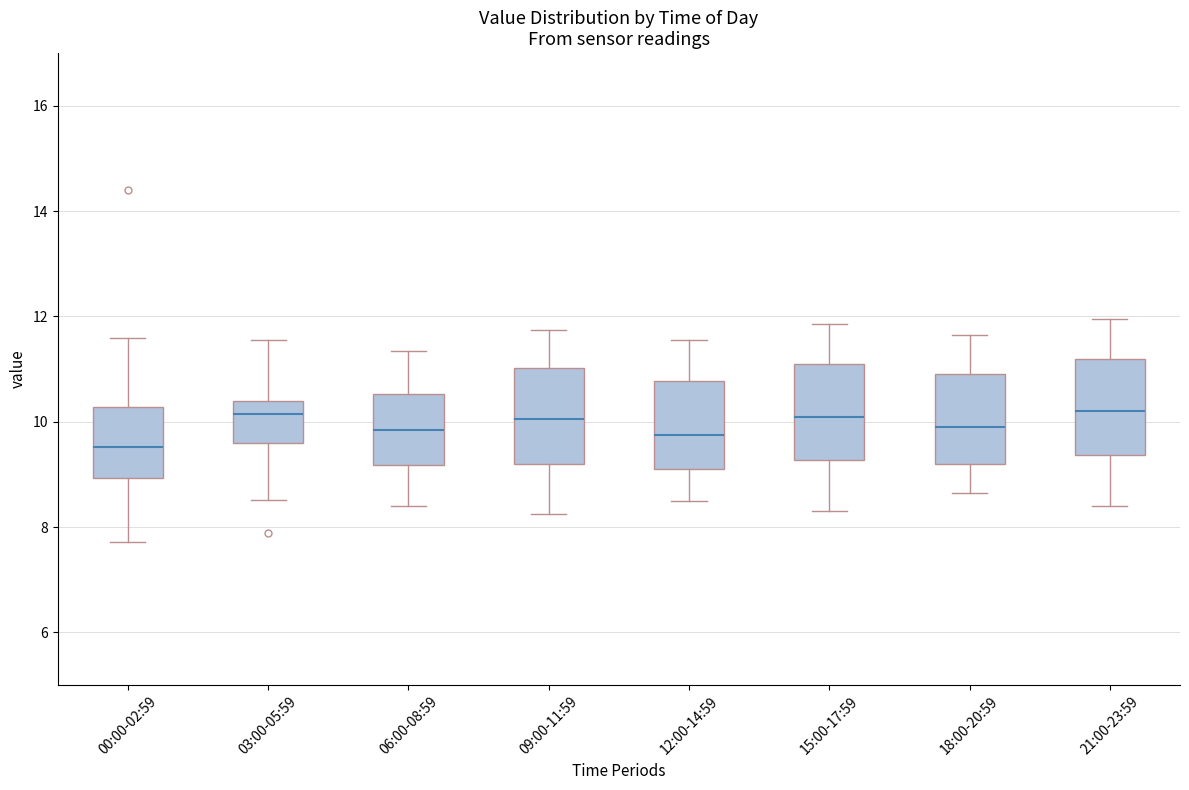

Reading left to right, transcribe this box plot: for each box, give where its median line is, the range the box spans, and where its two whiskers end, as read against the y-axis. The values are not printed on the chart, so give them approximately, as read against the axis.

00:00-02:59: median 9.6, box 9.0 to 10.2, whiskers 7.8 to 11.6
03:00-05:59: median 10.2, box 9.6 to 10.4, whiskers 8.6 to 11.6
06:00-08:59: median 9.8, box 9.2 to 10.6, whiskers 8.4 to 11.4
09:00-11:59: median 10.0, box 9.2 to 11.0, whiskers 8.2 to 11.8
12:00-14:59: median 9.8, box 9.2 to 10.8, whiskers 8.6 to 11.6
15:00-17:59: median 10.2, box 9.2 to 11.2, whiskers 8.4 to 11.8
18:00-20:59: median 10.0, box 9.2 to 11.0, whiskers 8.6 to 11.6
21:00-23:59: median 10.2, box 9.4 to 11.2, whiskers 8.4 to 12.0